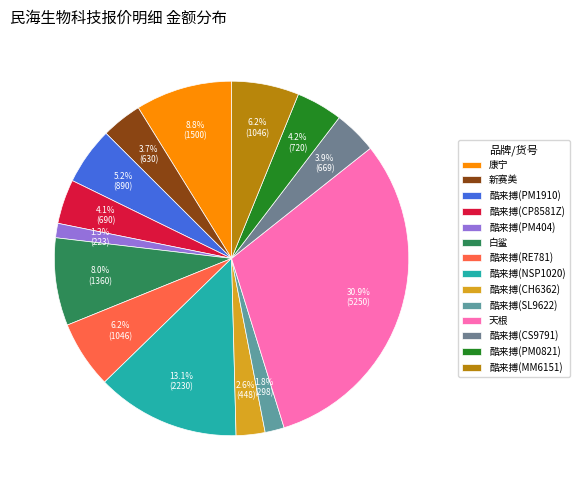

To the nearest percent, what is the average slice percentage?

7%